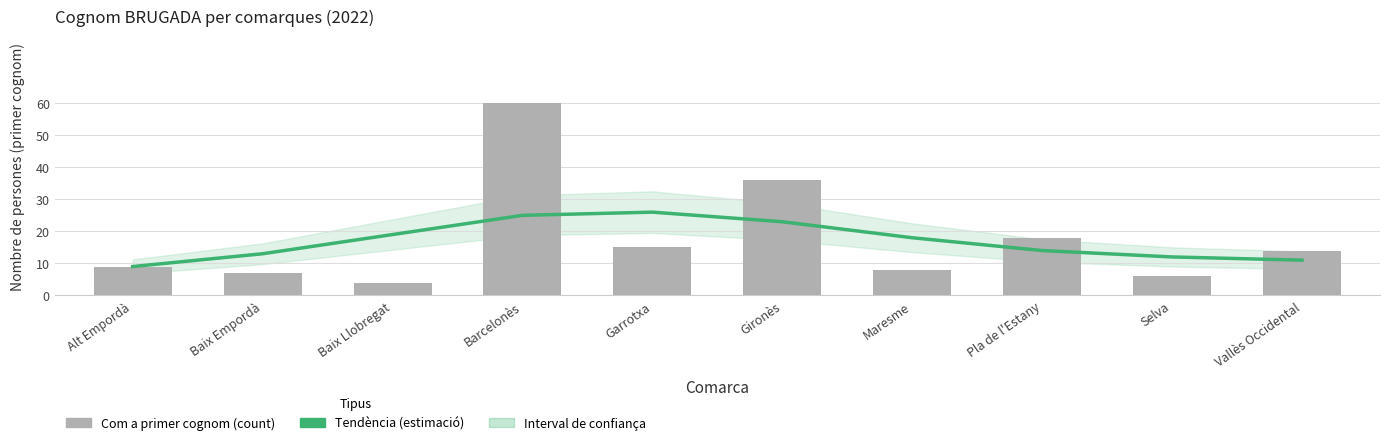

What is the maximum value for Com a primer cognom (count)?

60